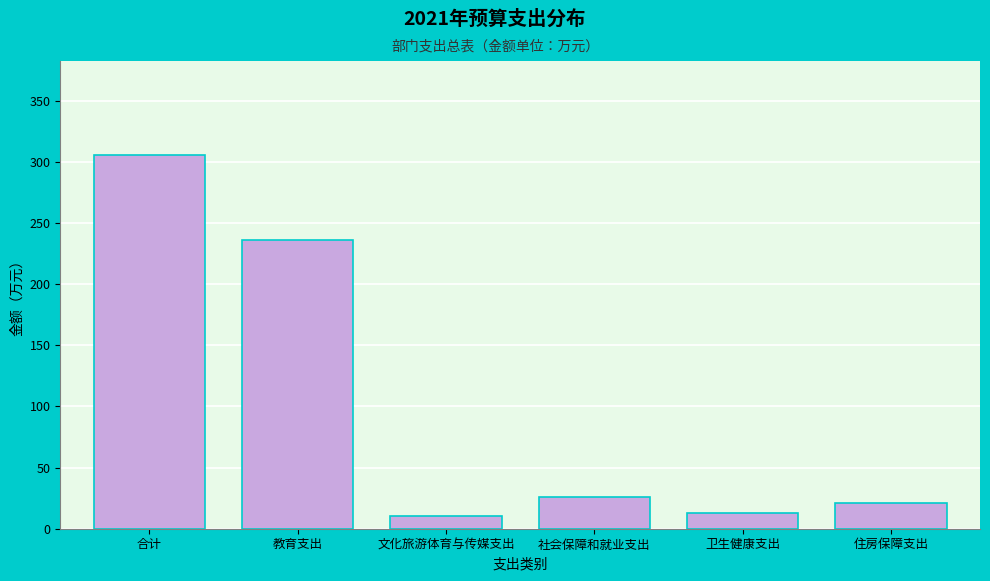

Reading left to right, what are all the values shown in this chart?

合计=306.1	教育支出=236.6	文化旅游体育与传媒支出=10.0	社会保障和就业支出=26.0	卫生健康支出=12.7	住房保障支出=20.8